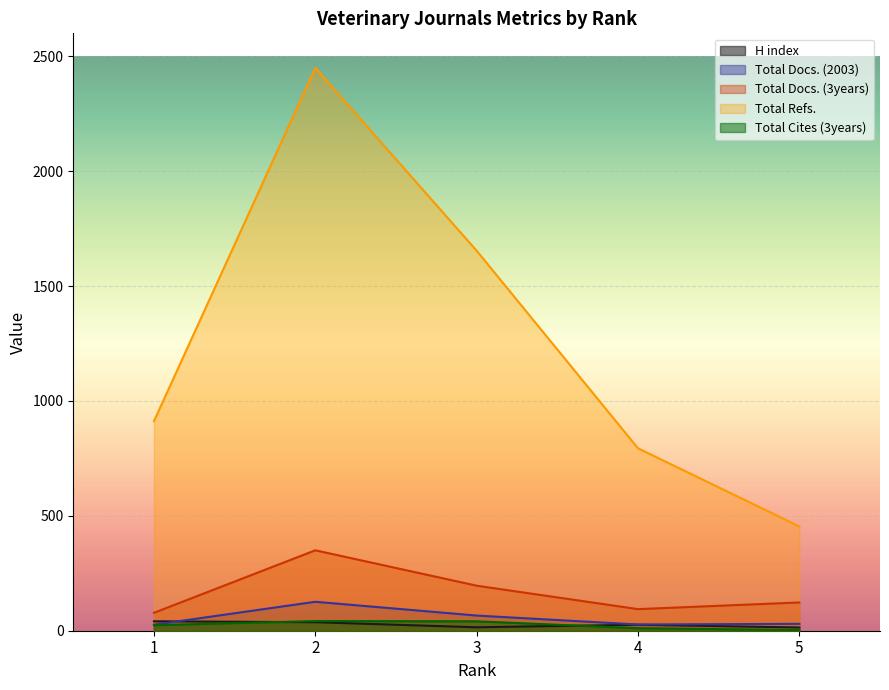

The Total Cites (3years) series shows 1 at 5. True or false?

False